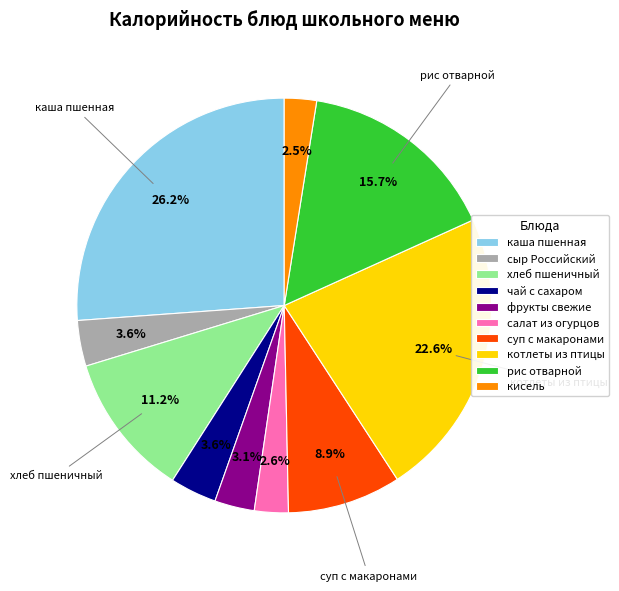

To the nearest percent, what is the difference between the largest and smallest slice percentages?

24%